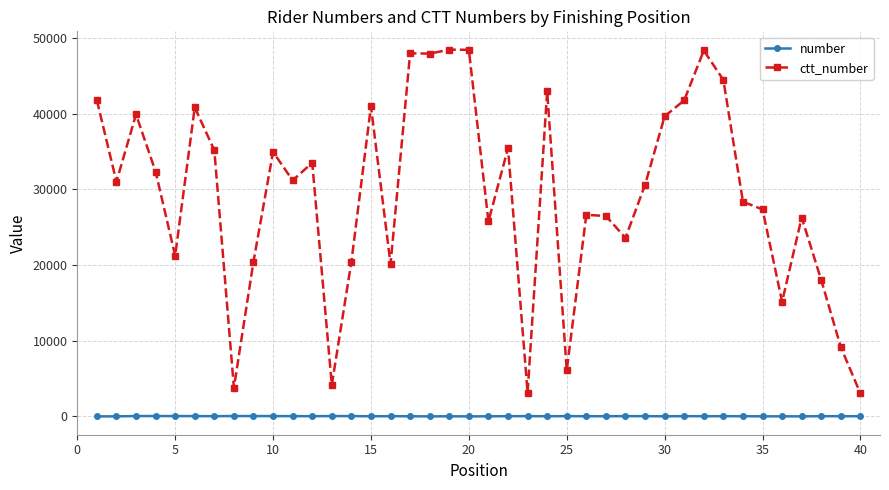

What is the average value of the ctt_number series?

29180